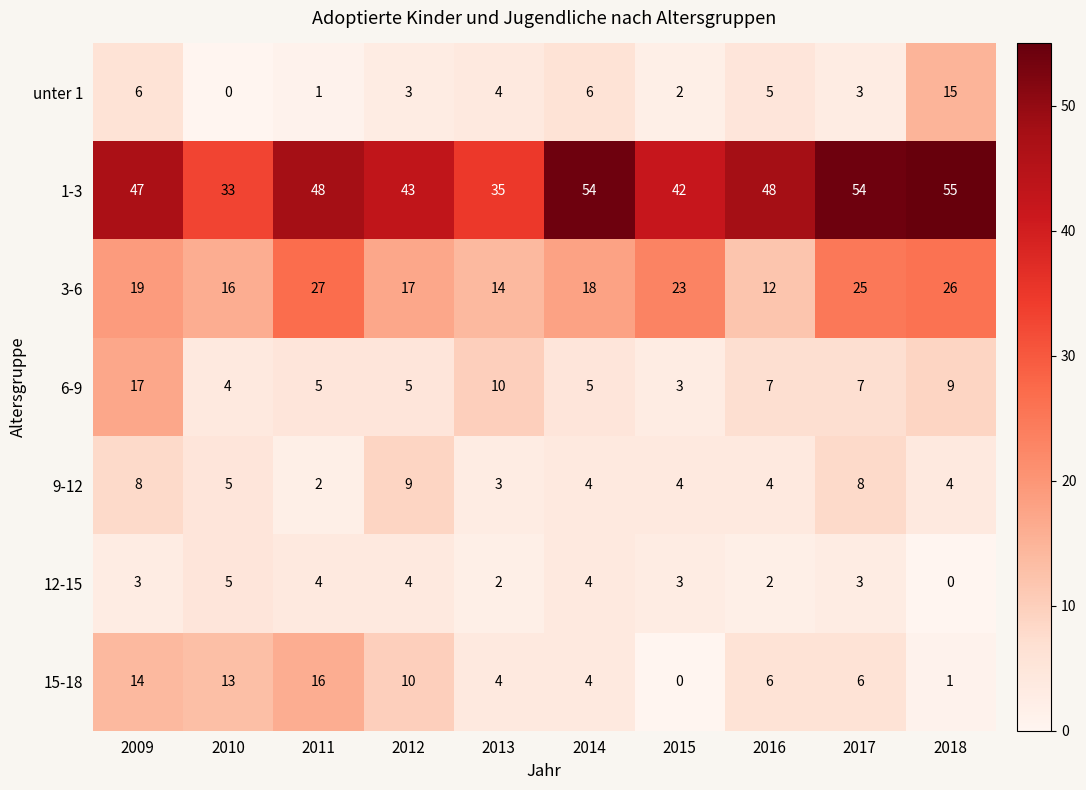

What is the difference between the 1-3 values at 2015 and 2010?

9